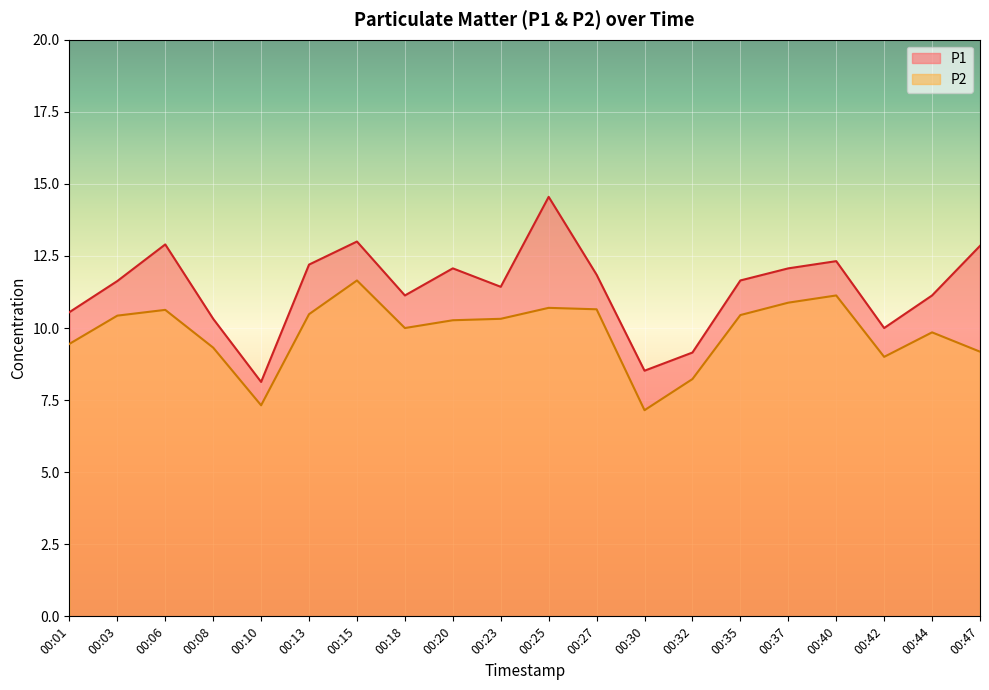

What is the maximum value for P2?

11.7